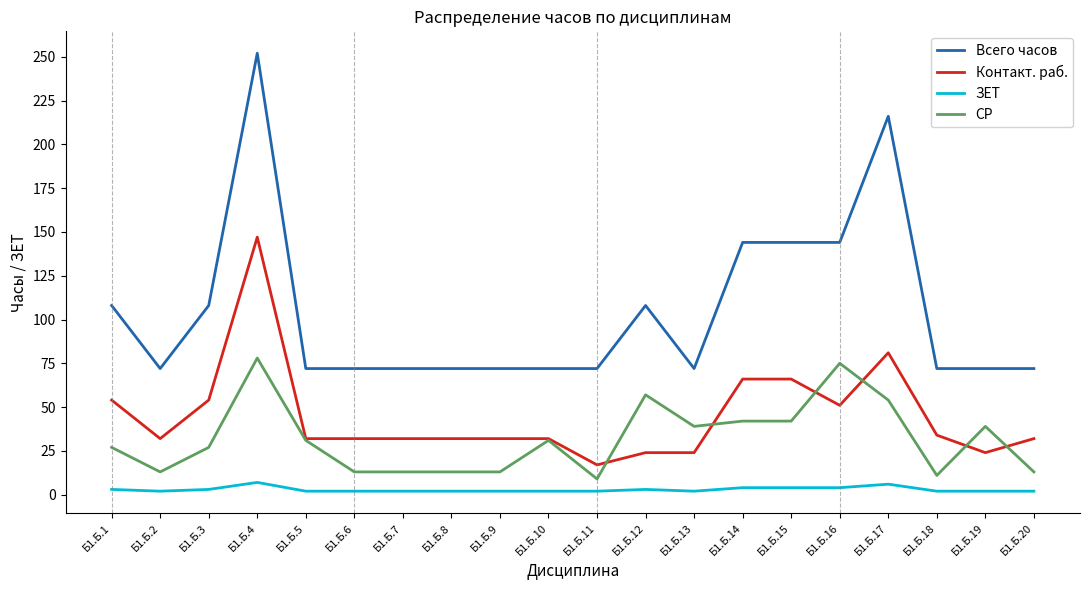

At Б1.Б.19, list the series in order from largest to smallest.

Всего часов, СР, Контакт. раб., ЗЕТ